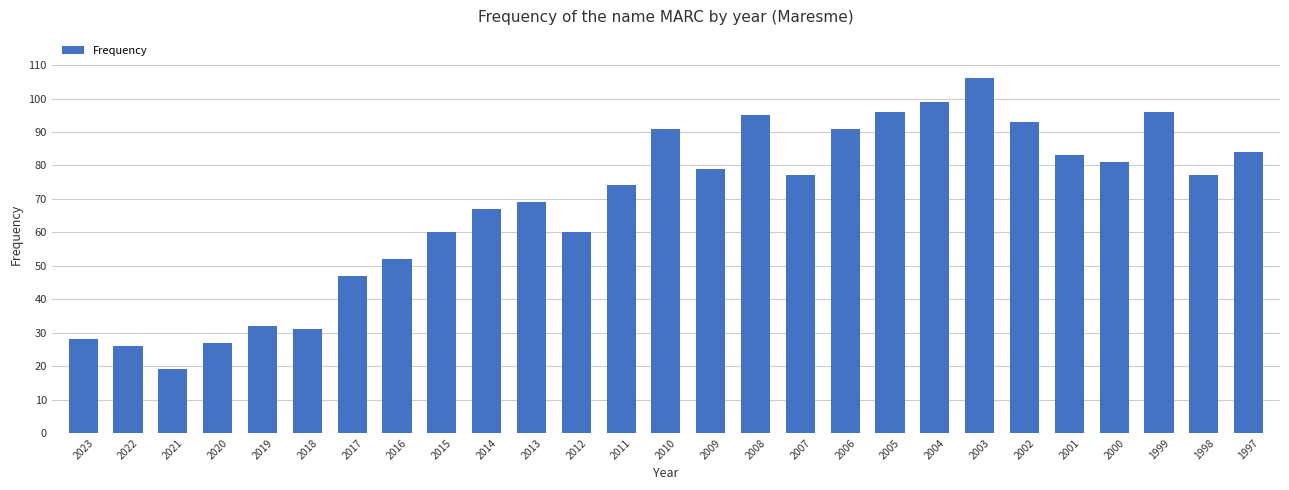

Does the chart contain any negative values?

No